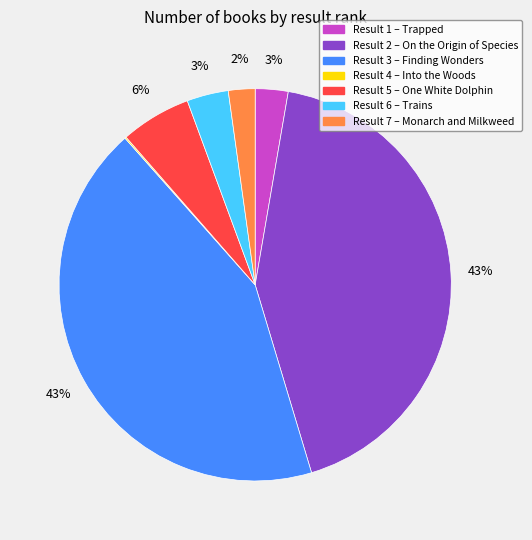

The Result 1 – Trapped slice represents 3% of the pie. True or false?

True